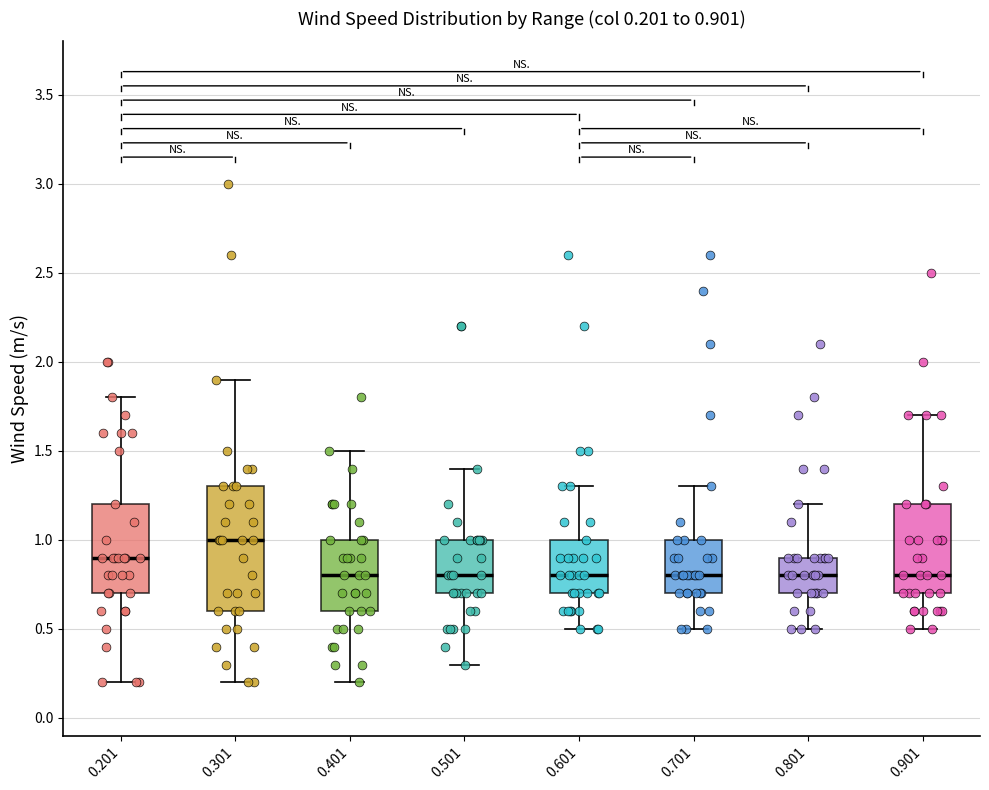

Which box has the highest median line?

0.301